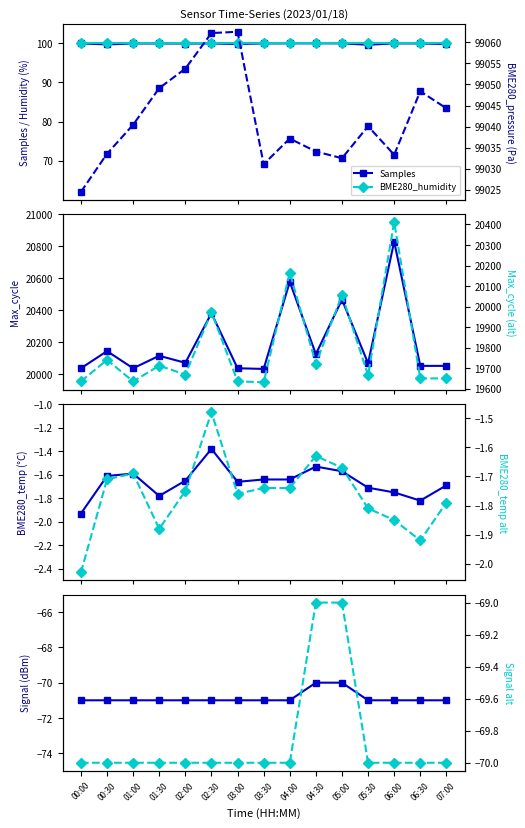

What is the total value across all series at 05:00?

119526.9